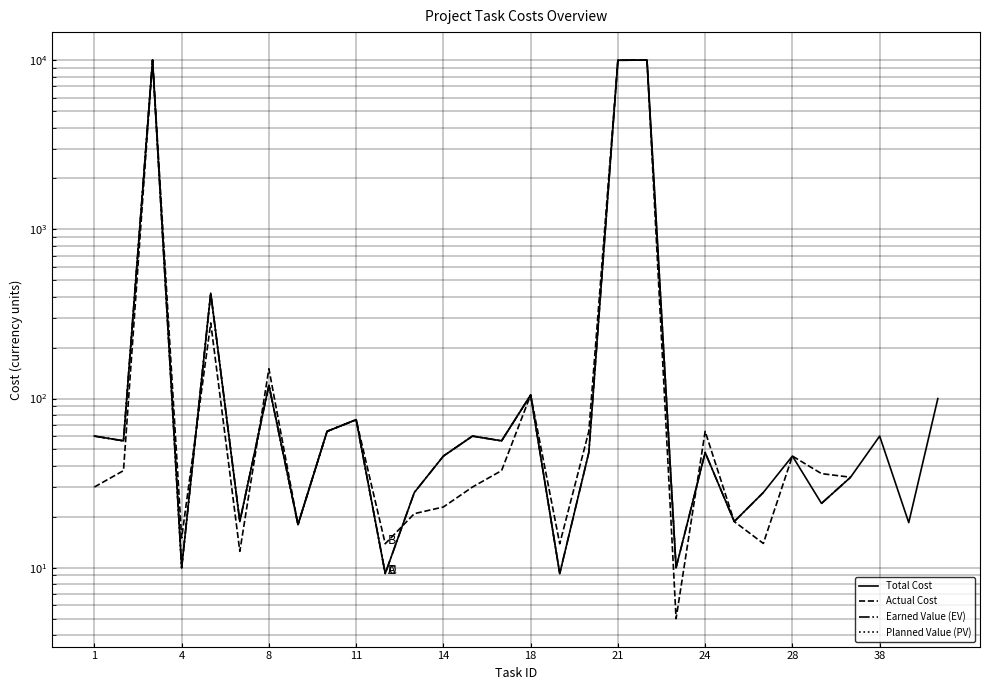

What are all the series names shown in the legend?

Total Cost, Actual Cost, Earned Value (EV), Planned Value (PV)